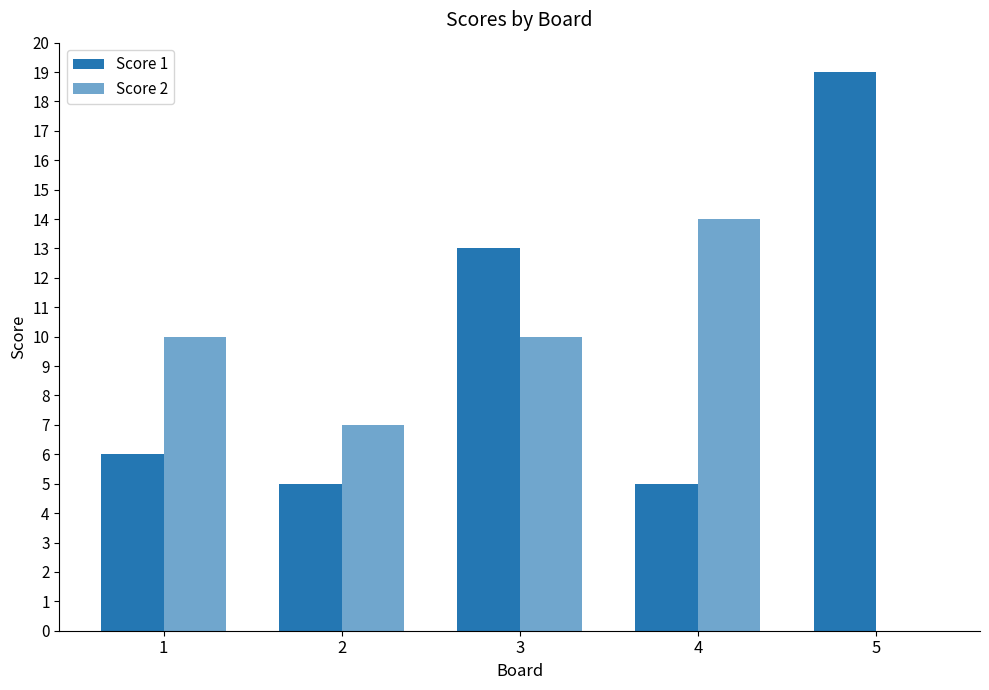

Count the number of categories in the chart.

5